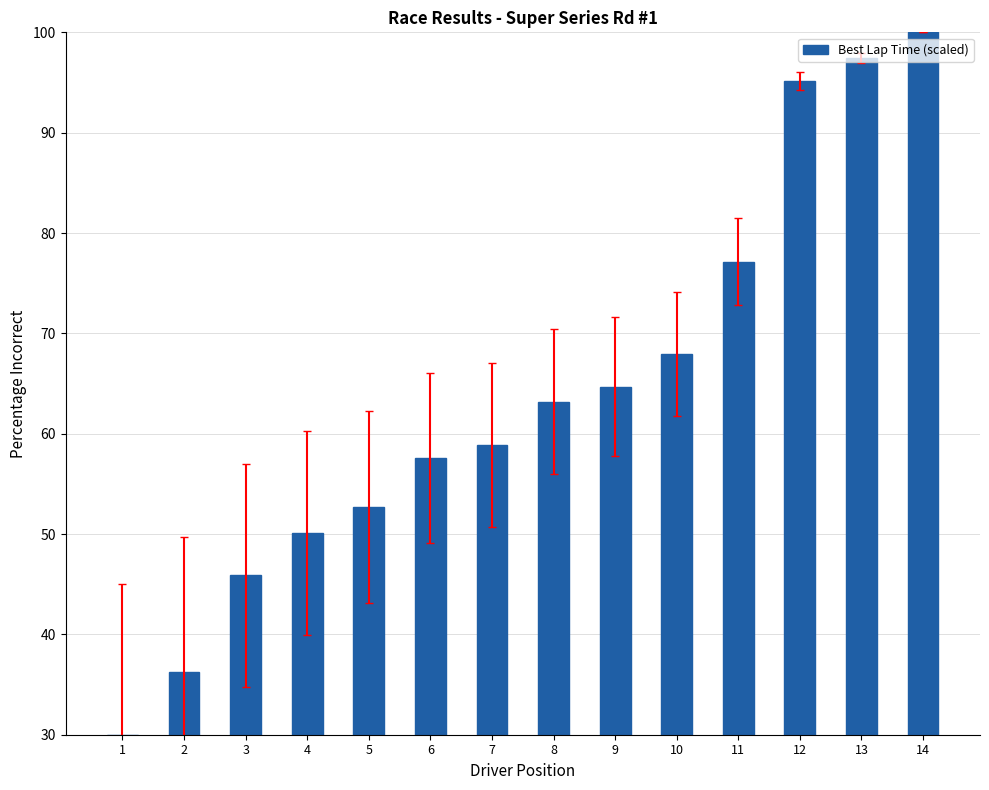

What is the value of the 14th bar from the left?

100.0